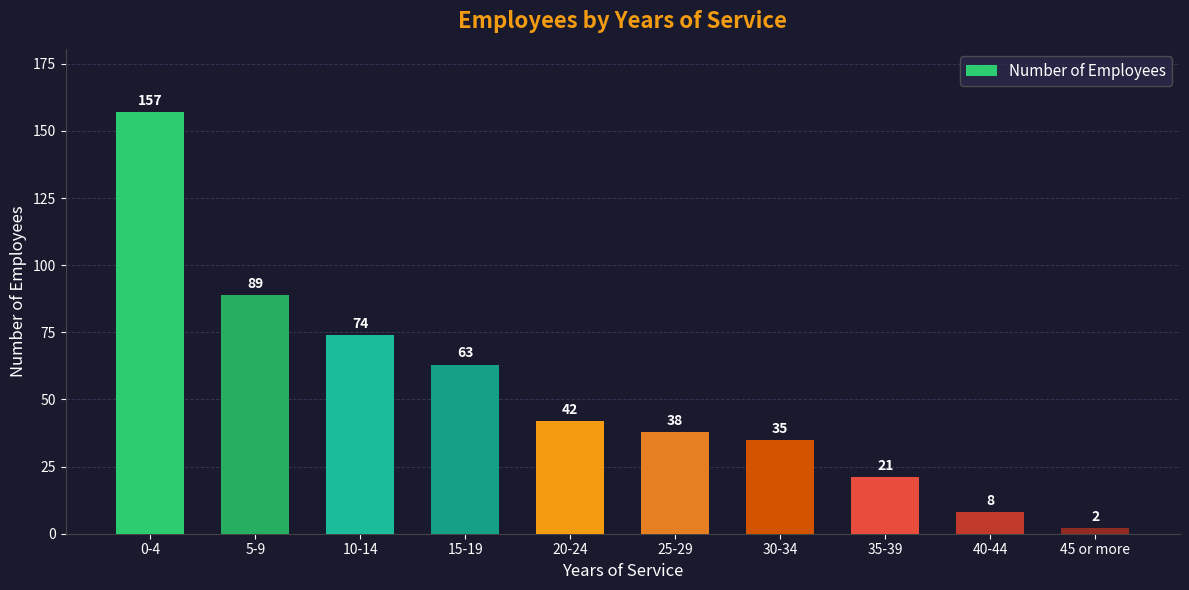

What is the label of the 9th bar from the right?

5-9